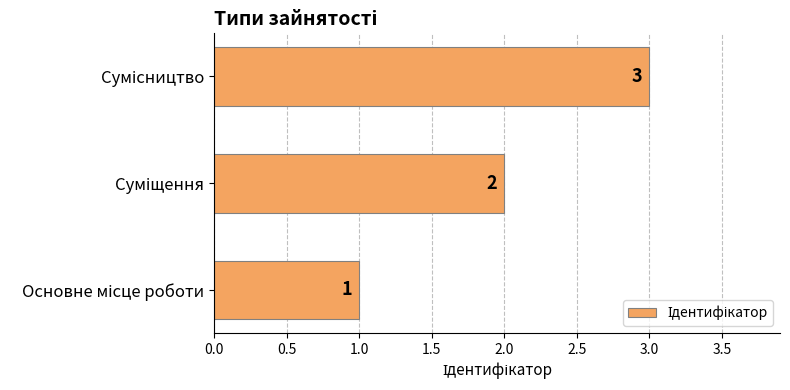

What is the smallest value displayed?

1